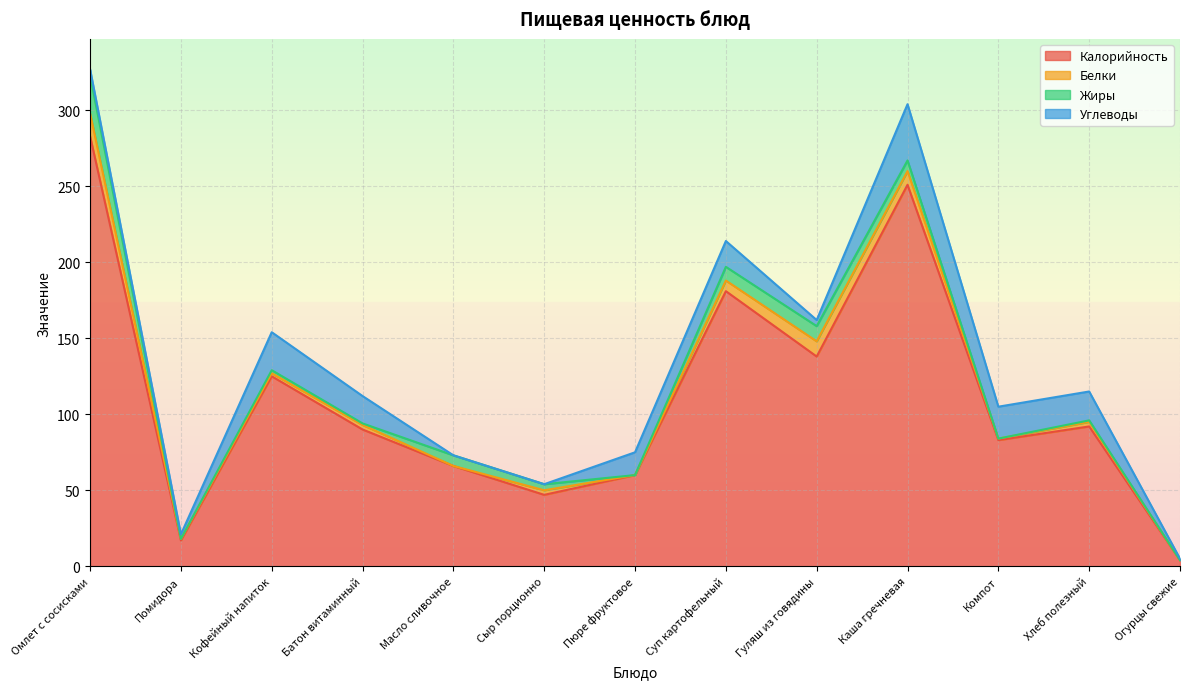

True or false: Белки and Калорийность cross at least once.

False